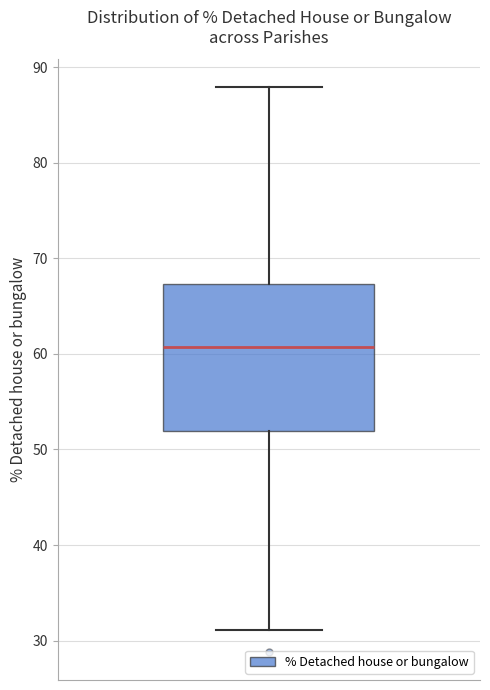

Transcribe this box plot: give where the median line is, the range the box spans, and where the two whiskers end, as read against the y-axis. The values are not printed on the chart, so give them approximately, as read against the axis.

median 61, box 52 to 67, whiskers 31 to 88